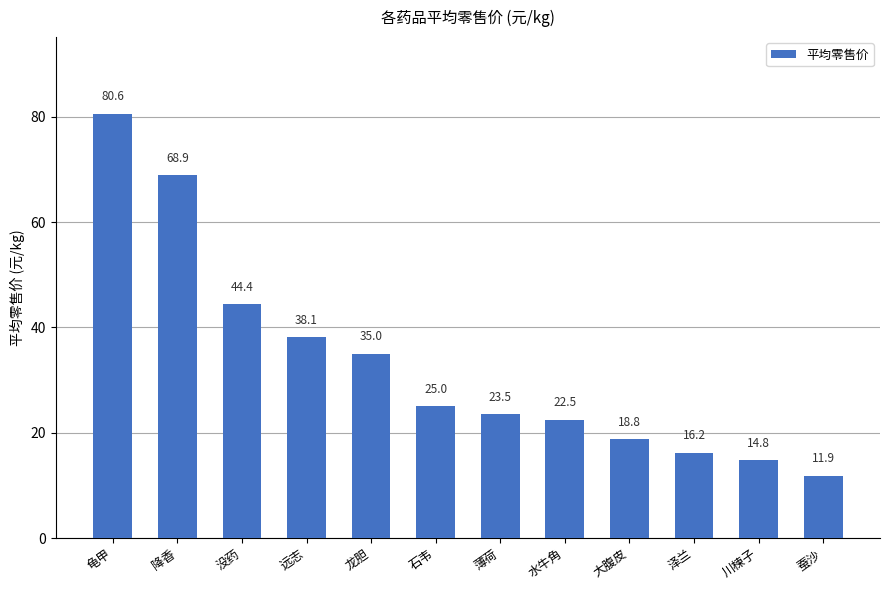

What is the smallest value displayed?

11.9